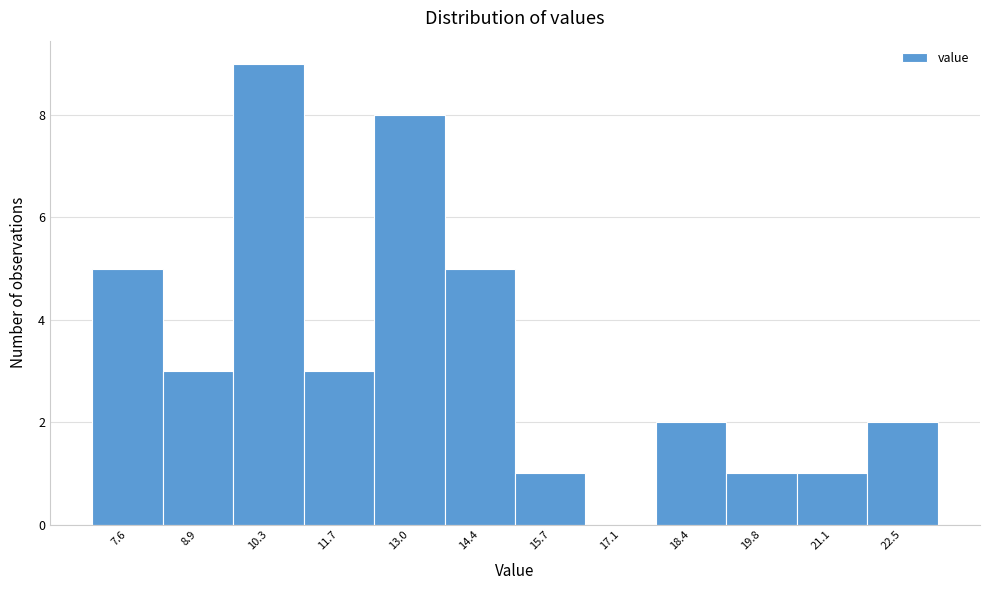

Reading right to left, transcribe all the data shown in this chart.

22.5=2	21.1=1	19.8=1	18.4=2	17.1=0	15.7=1	14.4=5	13.0=8	11.7=3	10.3=9	8.9=3	7.6=5